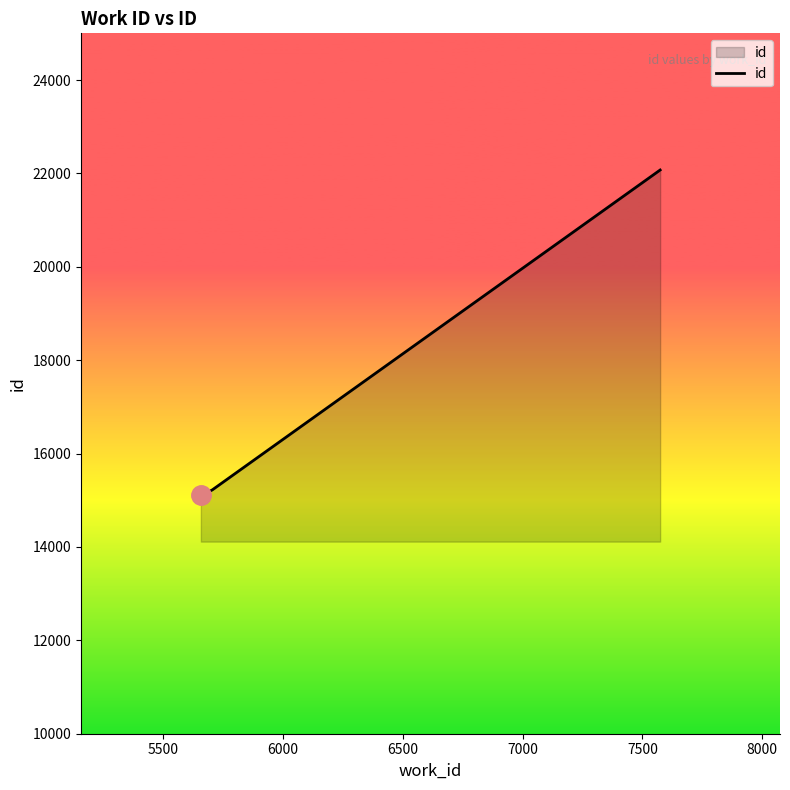

Reading left to right, extract all data points from this chart.

15114	15220	22073